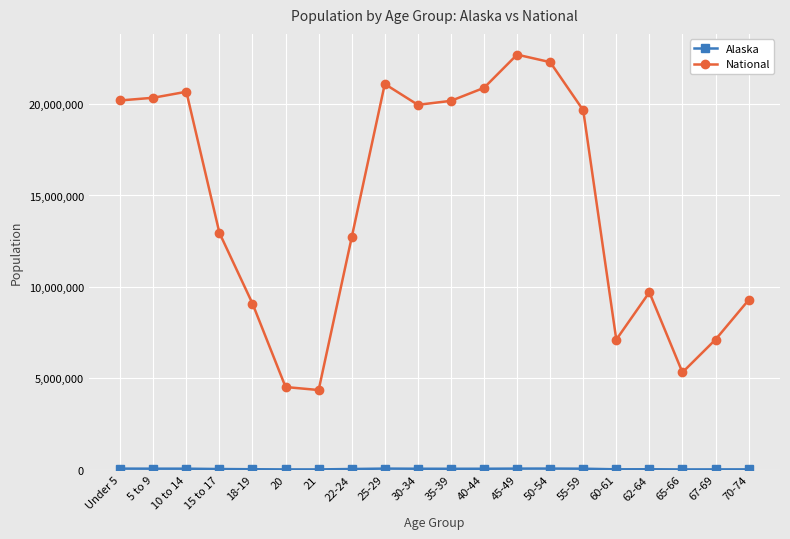

Which series changed the most between 62-64 and 65-66?

National